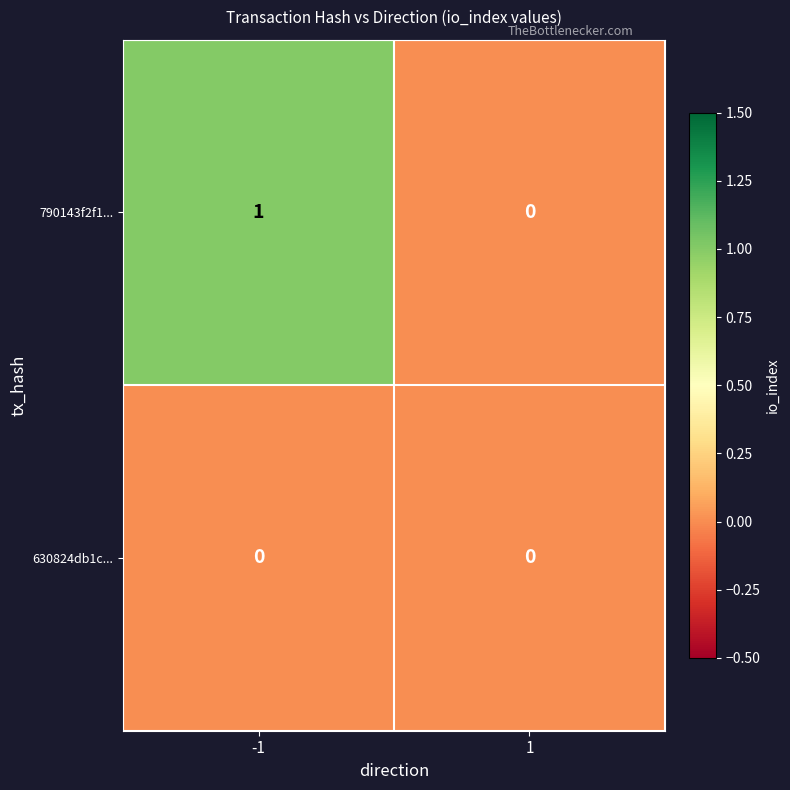

Reading right to left, transcribe all the data shown in this chart.

790143f2f1...: 0	1
630824db1c...: 0	0